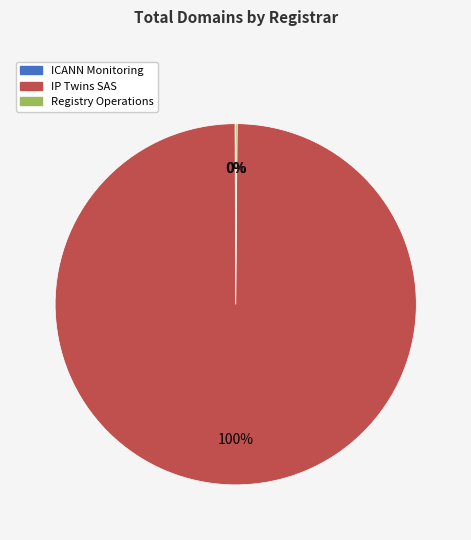

Is there a majority slice in this chart?

Yes